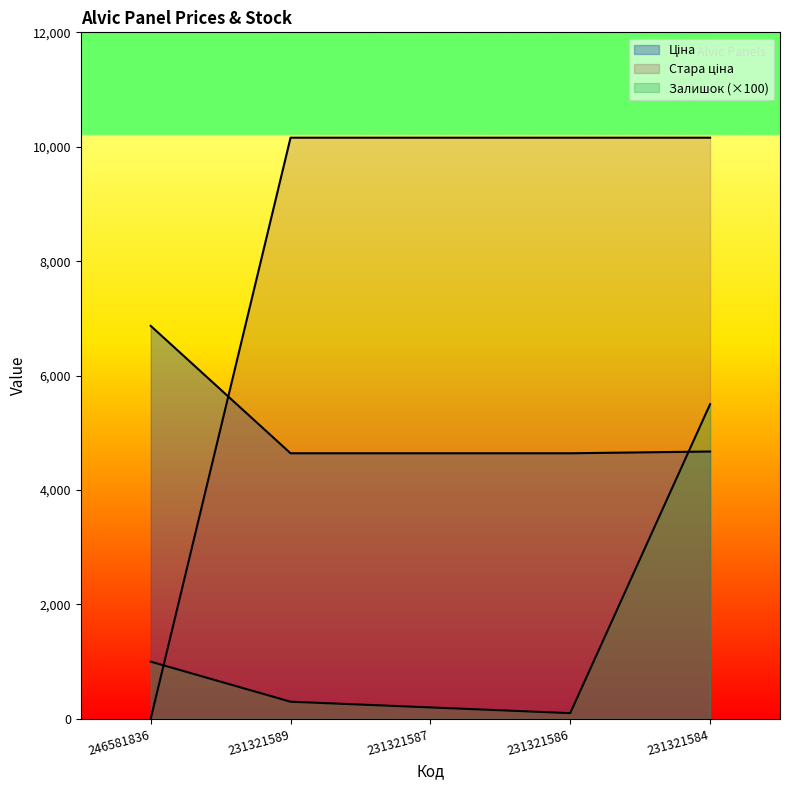

Reading left to right, transcribe all the data shown in this chart.

Ціна: 246581836=6869.4	231321589=4642.5	231321587=4642.5	231321586=4642.5	231321584=4672.9
Стара ціна: 246581836=0.0	231321589=10158.6	231321587=10158.6	231321586=10158.6	231321584=10158.6
Залишок: 246581836=1000.0	231321589=300.0	231321587=200.0	231321586=100.0	231321584=5500.0